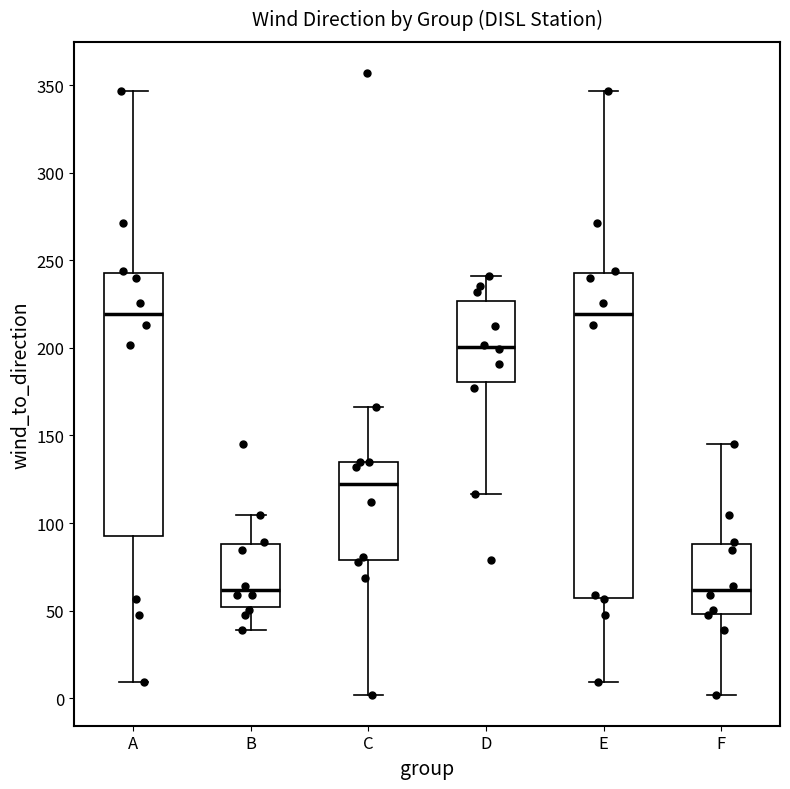

Where is the upper edge of the box for E on the y-axis? The values are not printed on the chart, so give them approximately, as read against the axis.

245